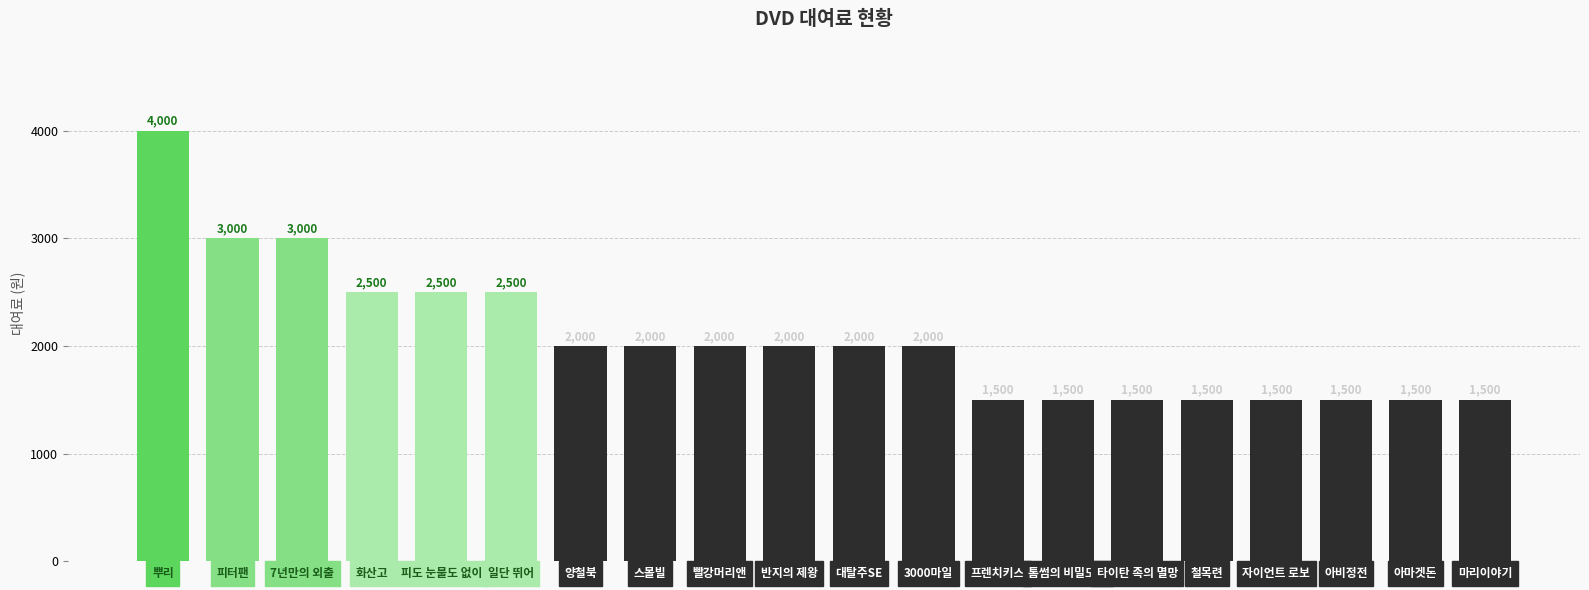

Count the number of categories in the chart.

20